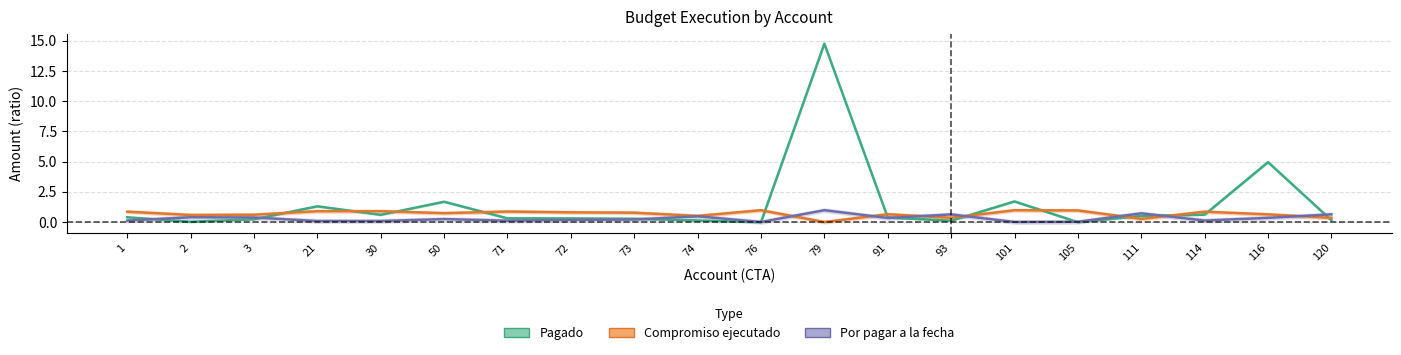

What is the highest value of the Compromiso ejecutado series?

1.0